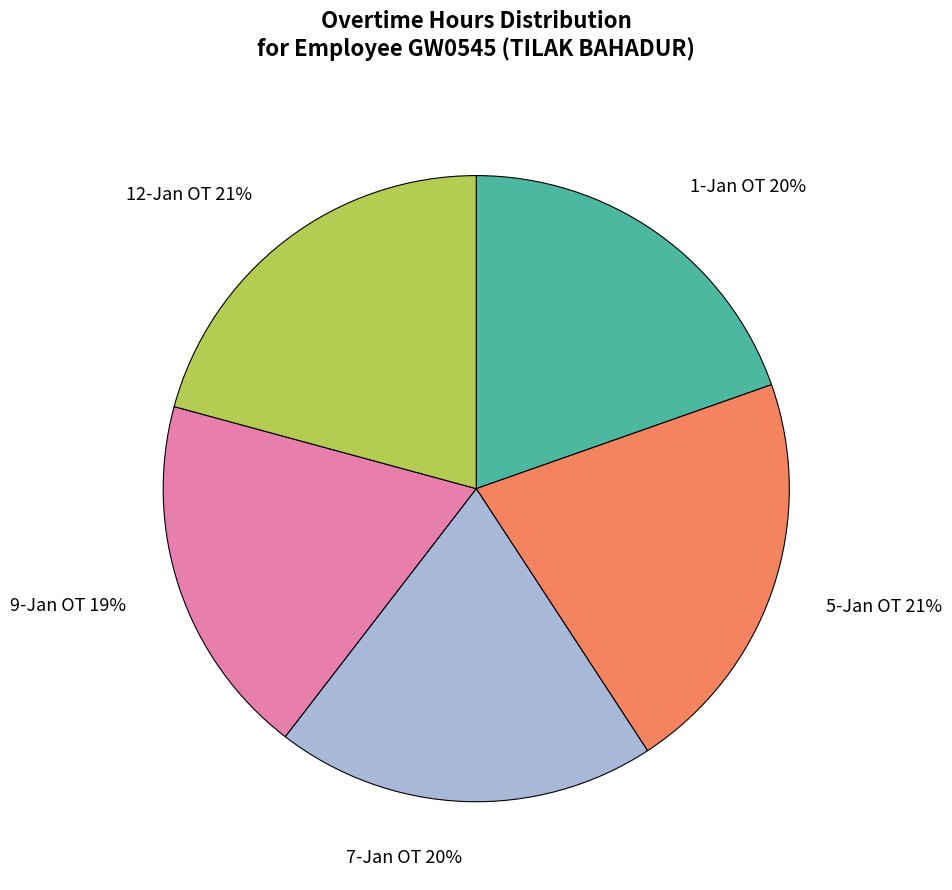

Approximately how many times larger is the value at 5-Jan OT compared to 1-Jan OT?

1.1